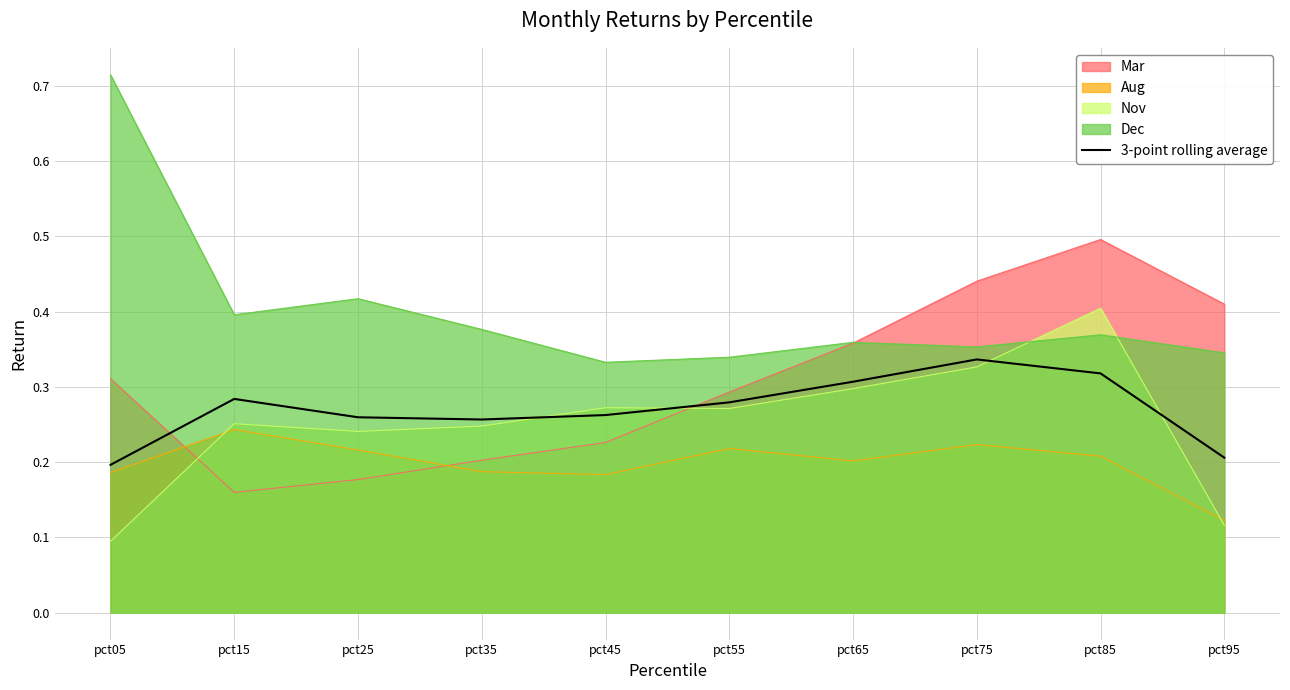

At which category does the data reach its first local valley?

pct35